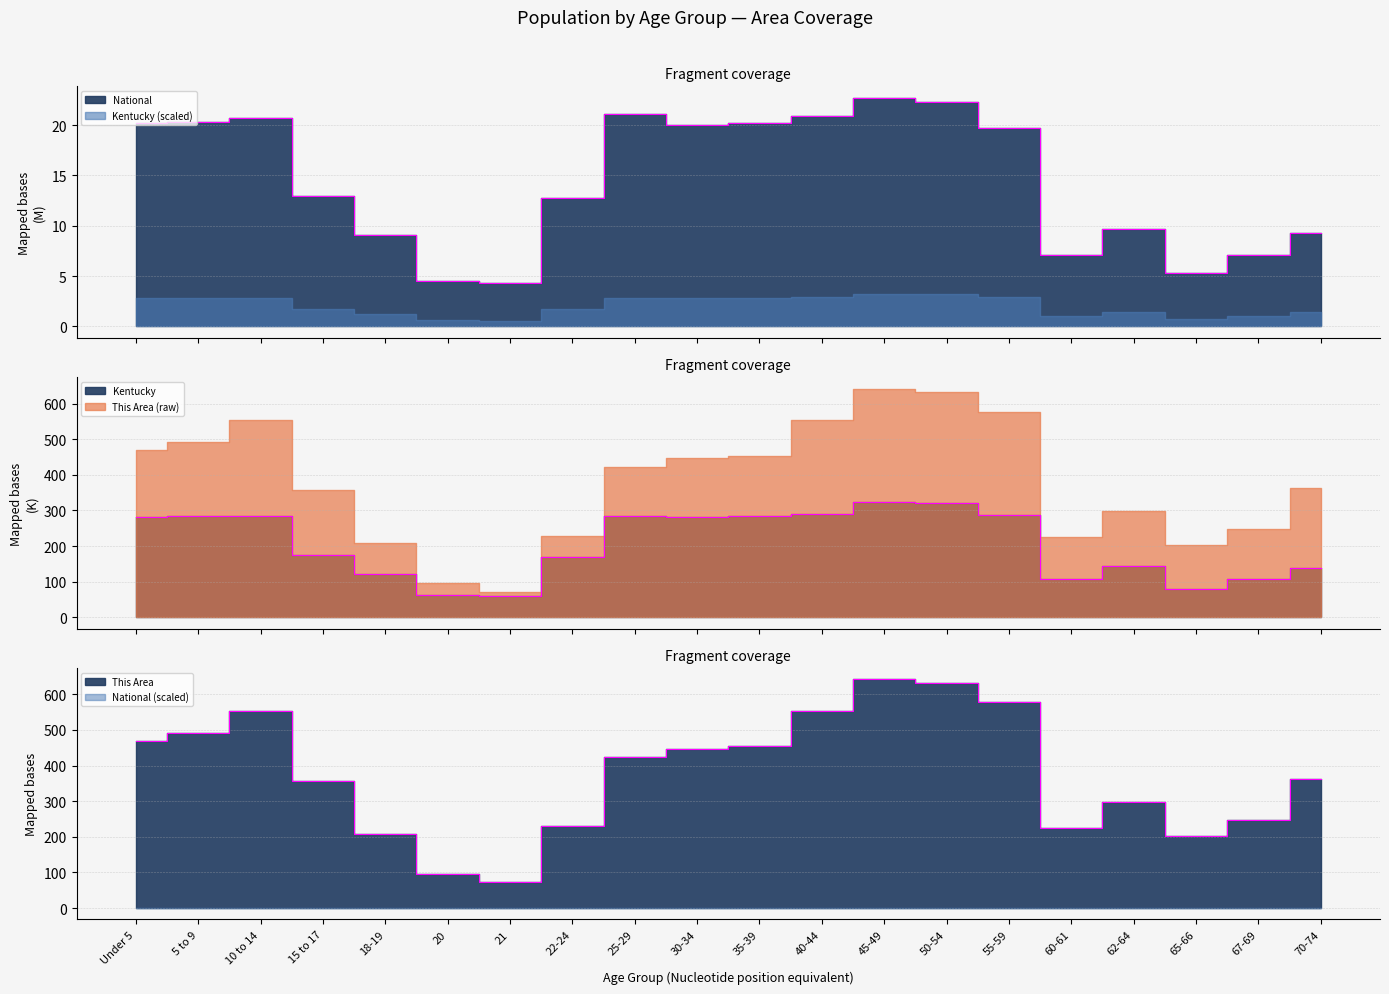

What is the smallest value displayed?

4.4